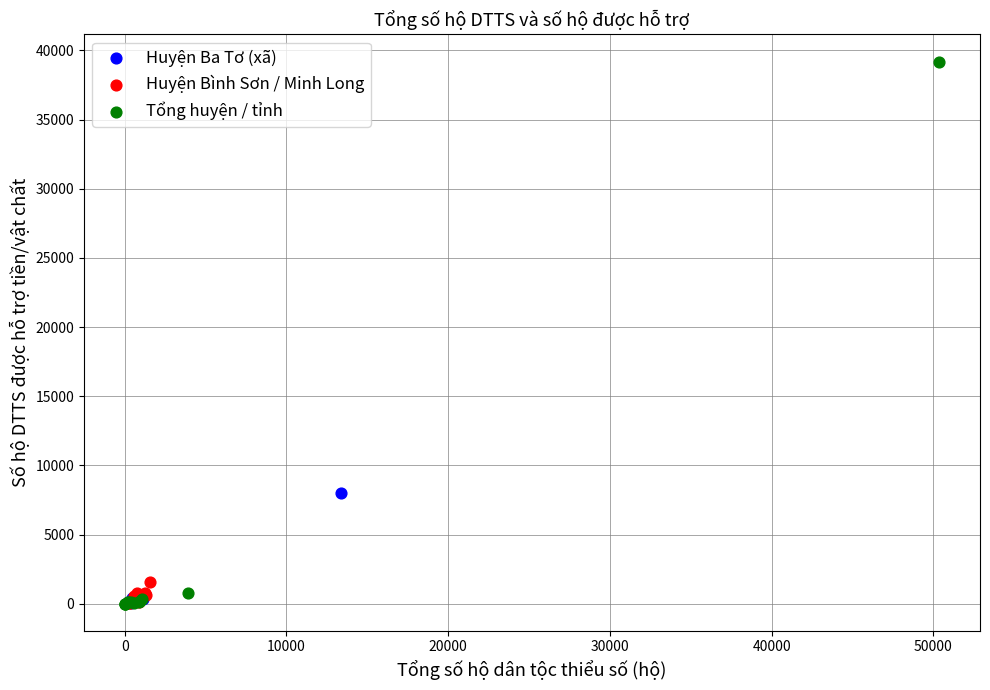

Which series reaches the maximum Y coordinate?

Tổng huyện / tỉnh